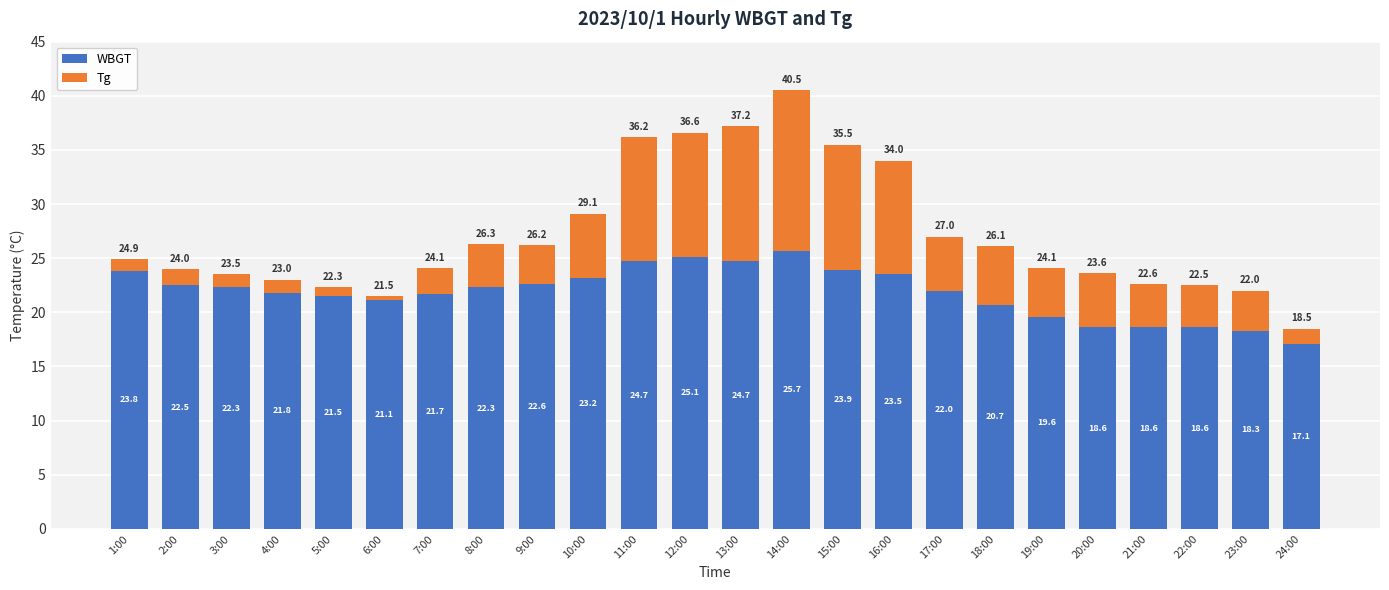

At which label does WBGT reach its peak?

14:00